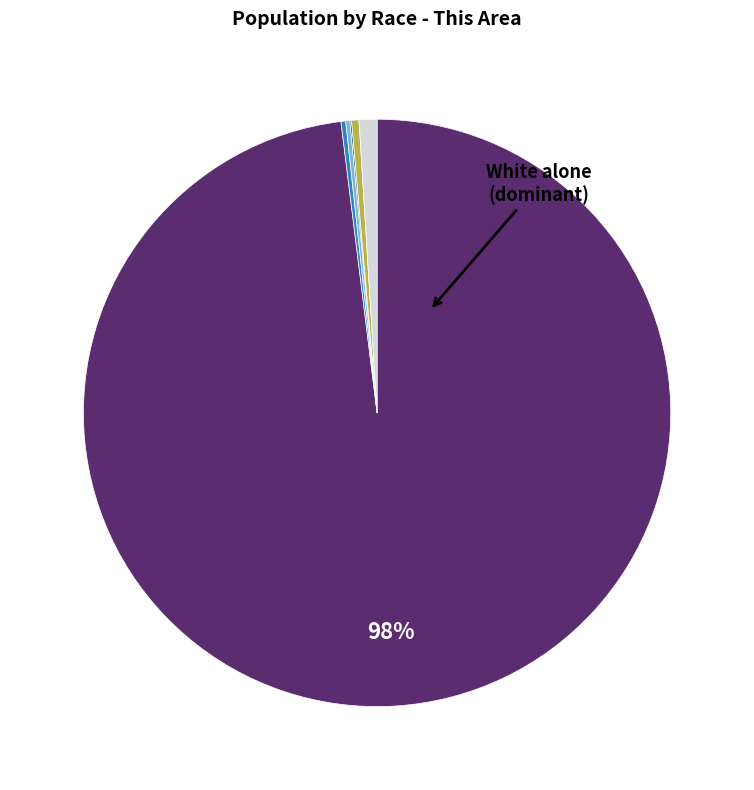

Is there any slice that represents more than half of the pie?

Yes